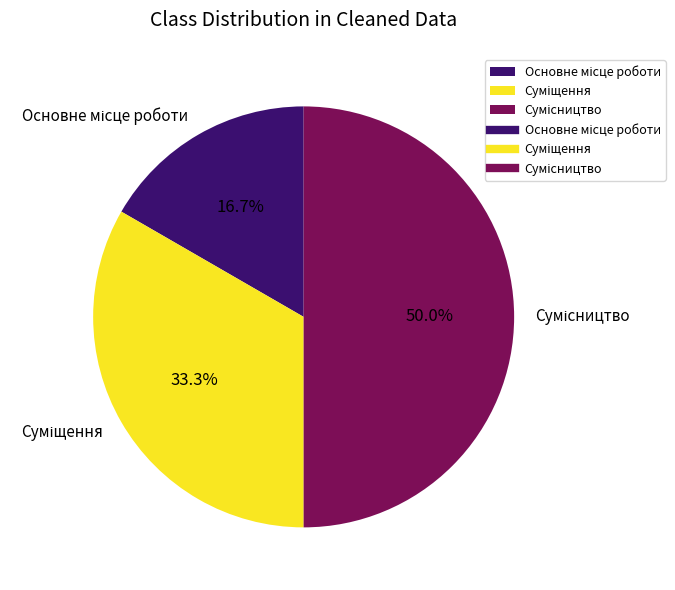

How many slices are in this pie chart?

3